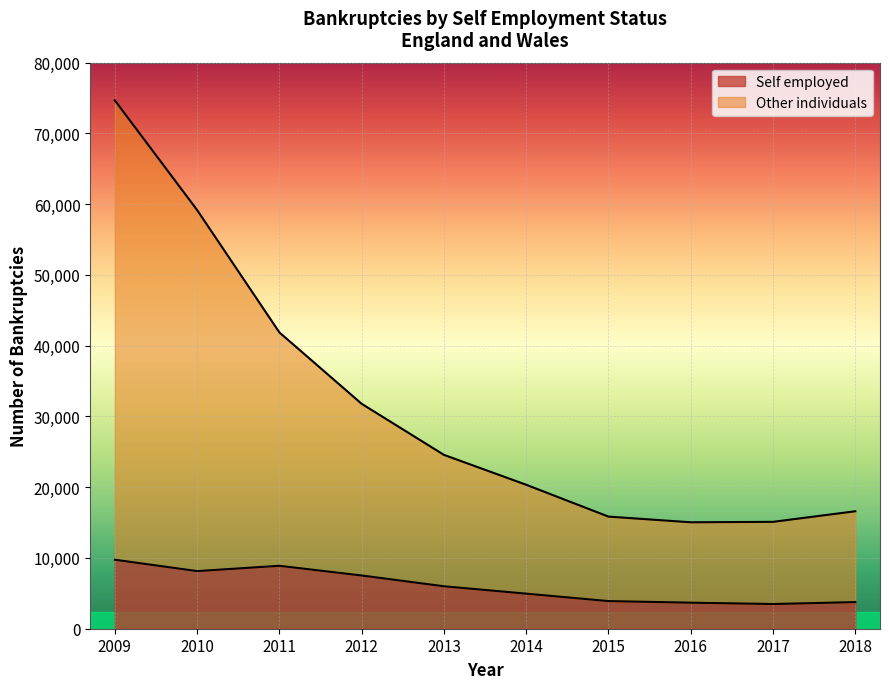

Rank the categories by Other individuals value from lowest to highest.

2016, 2017, 2015, 2018, 2014, 2013, 2012, 2011, 2010, 2009